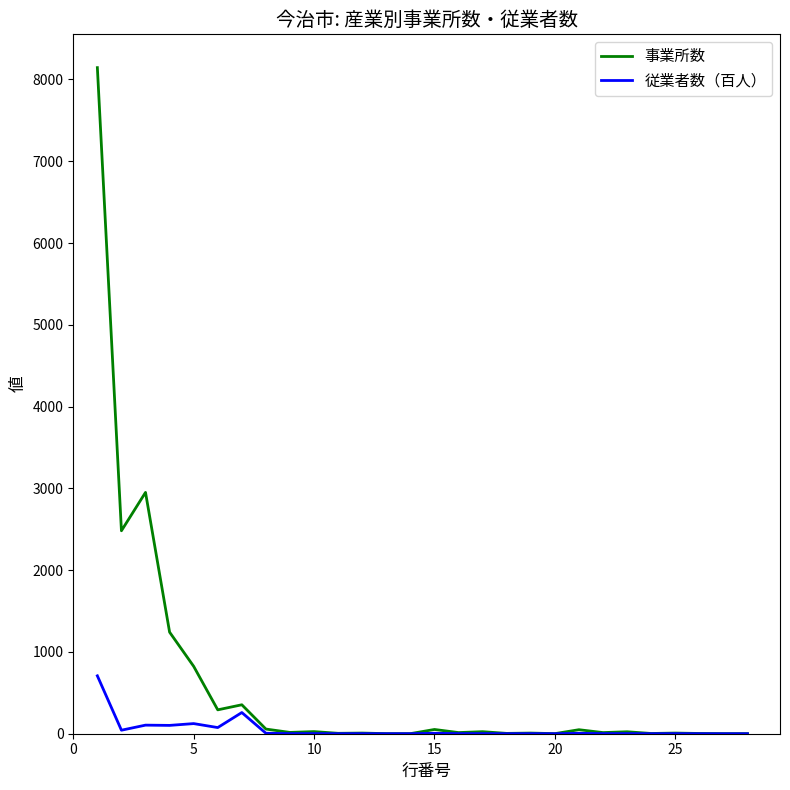

Is this an area chart (filled region under the line)?

No